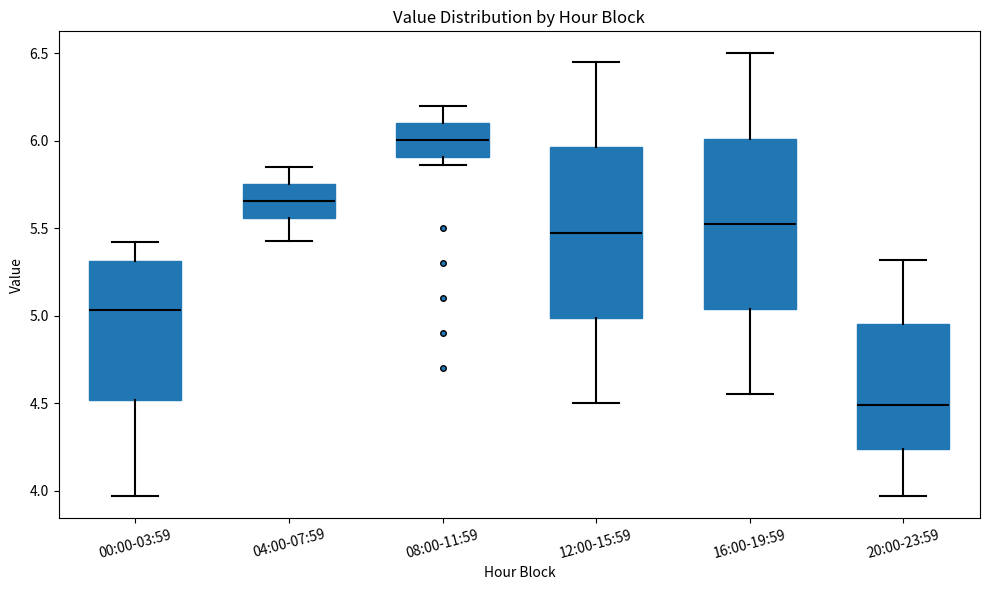

Reading left to right, transcribe this box plot: for each box, give where its median line is, the range the box spans, and where its two whiskers end, as read against the y-axis. The values are not printed on the chart, so give them approximately, as read against the axis.

00:00-03:59: median 5.05, box 4.50 to 5.30, whiskers 3.95 to 5.40
04:00-07:59: median 5.65, box 5.55 to 5.75, whiskers 5.45 to 5.85
08:00-11:59: median 6.00, box 5.90 to 6.10, whiskers 5.85 to 6.20
12:00-15:59: median 5.50, box 5.00 to 5.95, whiskers 4.50 to 6.45
16:00-19:59: median 5.55, box 5.05 to 6.00, whiskers 4.55 to 6.50
20:00-23:59: median 4.50, box 4.25 to 4.95, whiskers 3.95 to 5.30